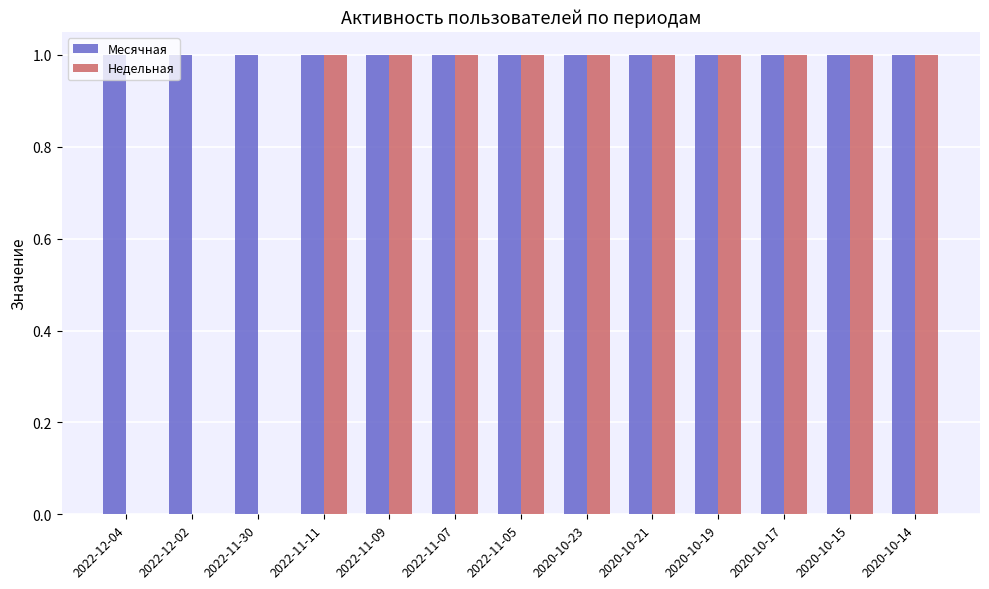

What is the sum of all Недельная values?

10